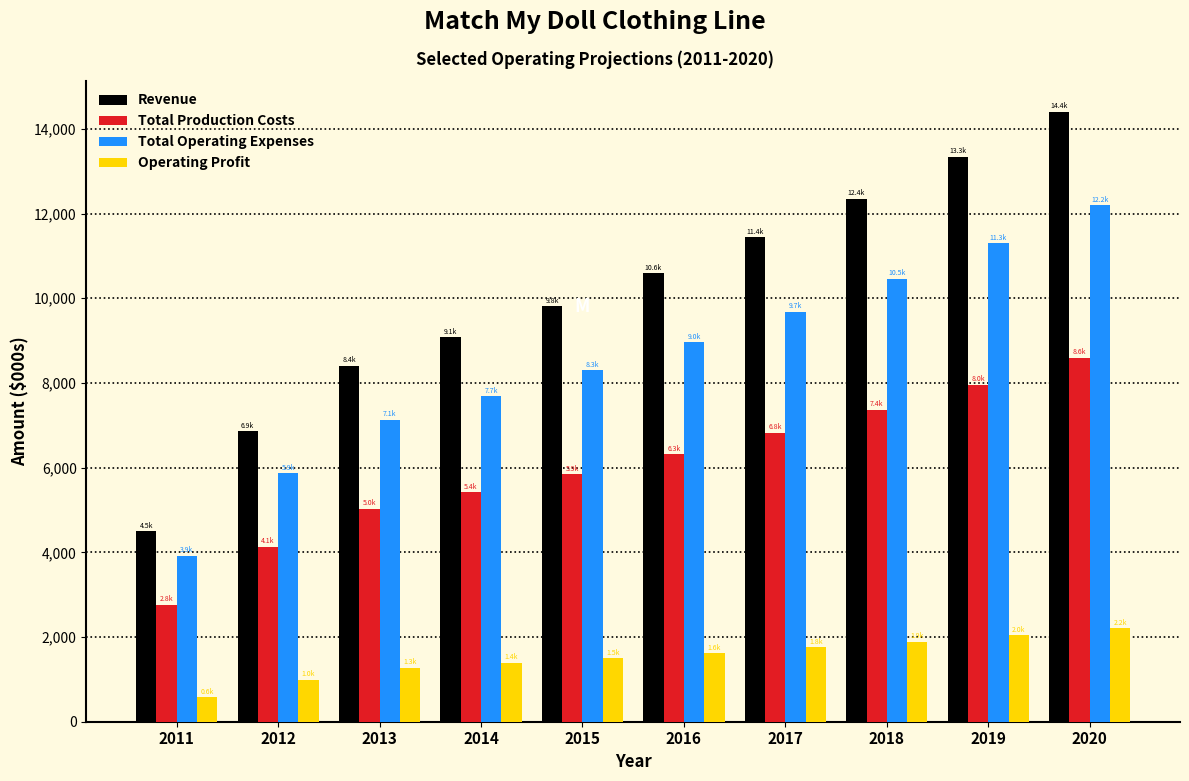

At which category is the sum across all series the highest?

2020